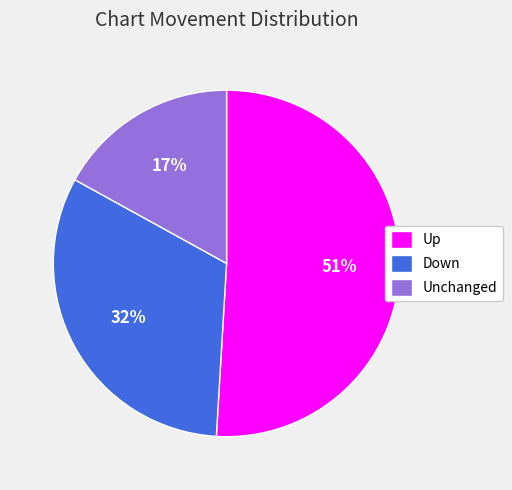

Is the sum of Up and Down greater than half?

Yes